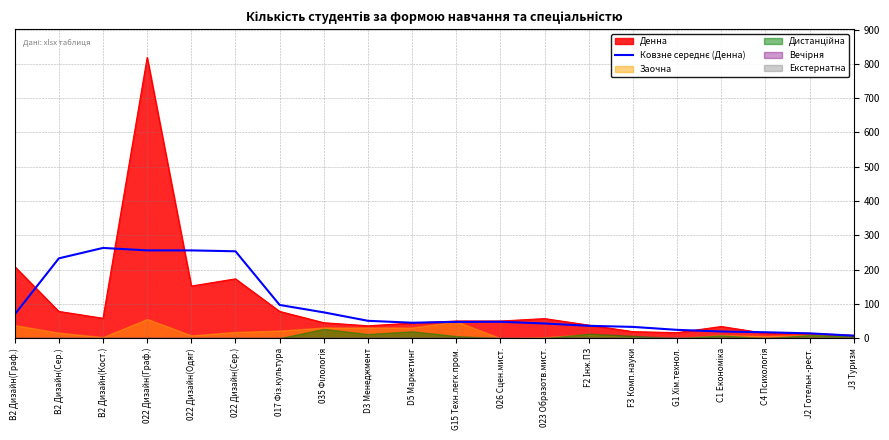

At which label is Денна closest to 413?

B2 Дизайн(Граф.)